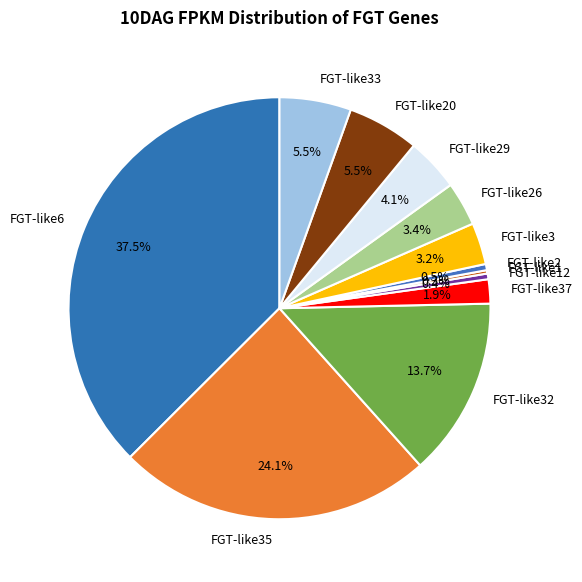

Between FGT-like32 and FGT-like37, which is larger?

FGT-like32